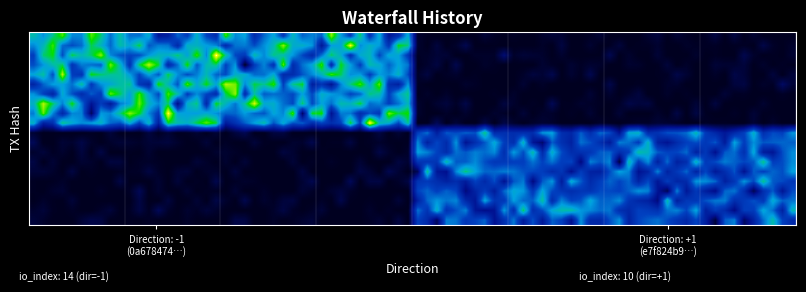

Reading left to right, extract all data points from this chart.

0a6784749232c2172f3b3073e9757bcdcdf5683: -1	14
e7f824b97c2e0ed7619e4cf7b0683abe899944f: 1	10